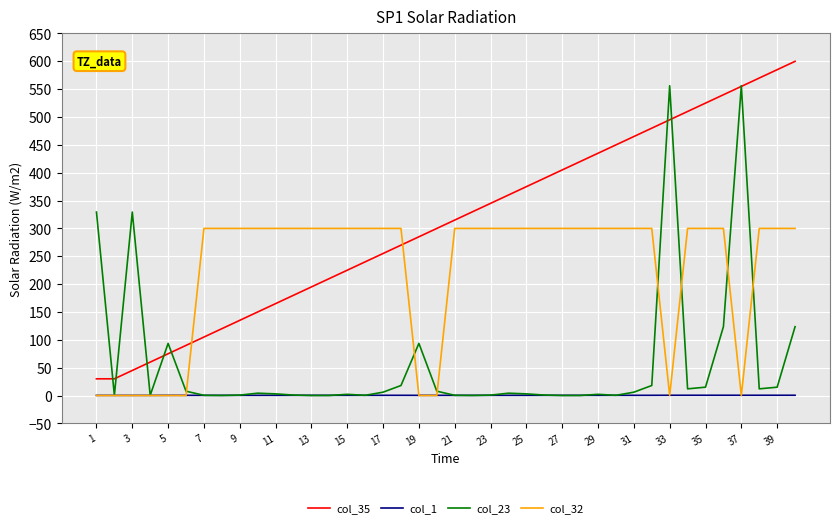

What is the highest value of the col_32 series?

300.0